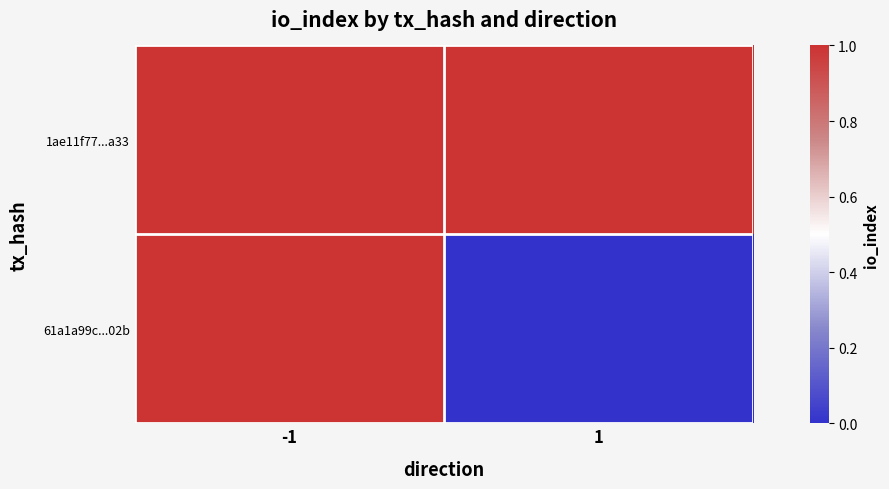

What is the greatest value displayed?

1